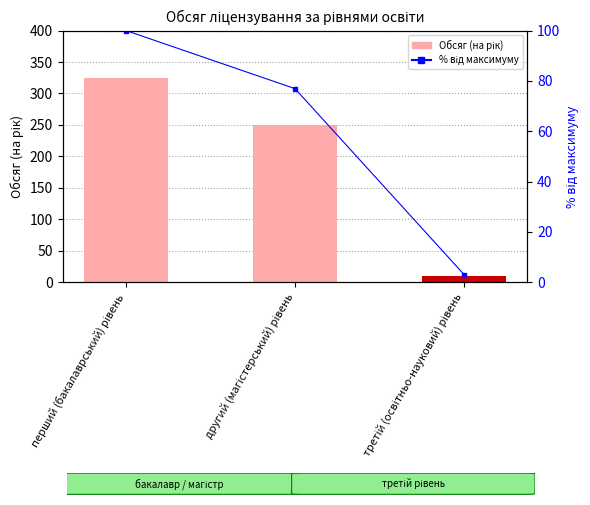

Is the value of % від максимуму at перший (бакалаврський) рівень greater than the value of Обсяг (на рік) at перший (бакалаврський) рівень?

No